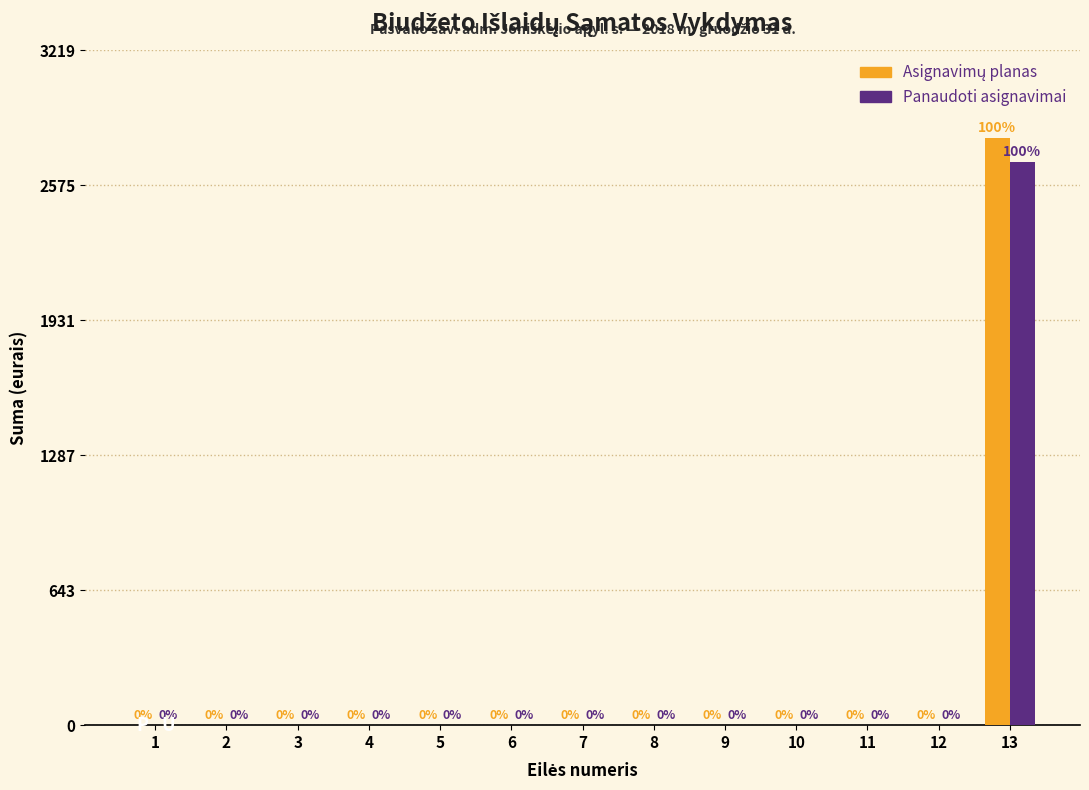

What is the maximum value for Panaudoti asignavimai?

2685.4